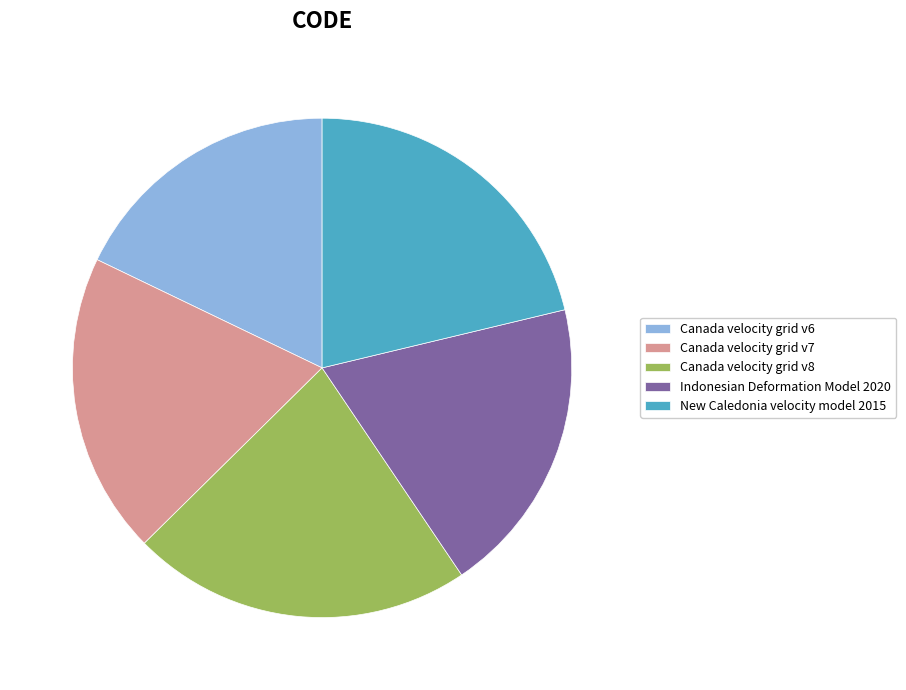

How many slices are in this pie chart?

5